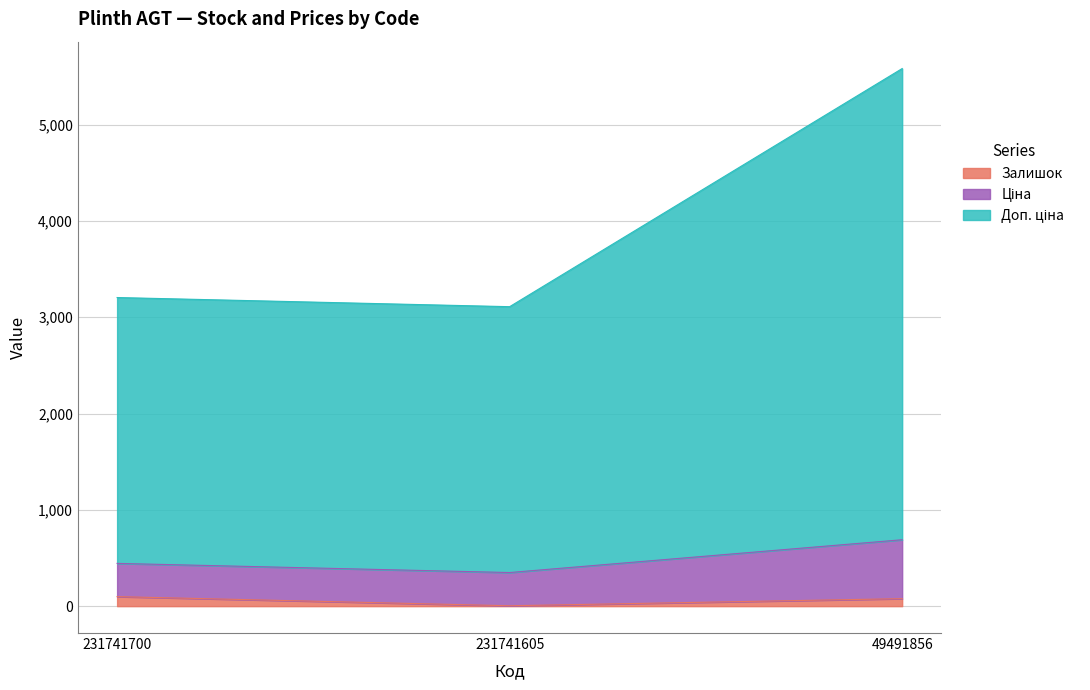

At which category is the sum across all series the highest?

49491856